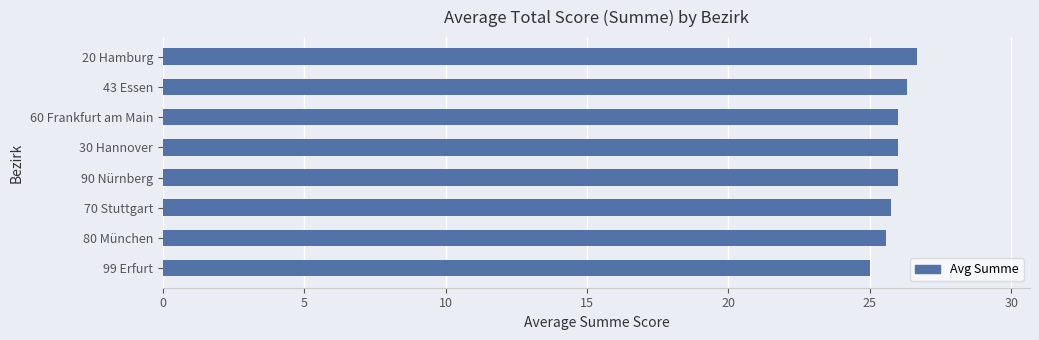

What is the difference between the maximum and minimum values?

1.7